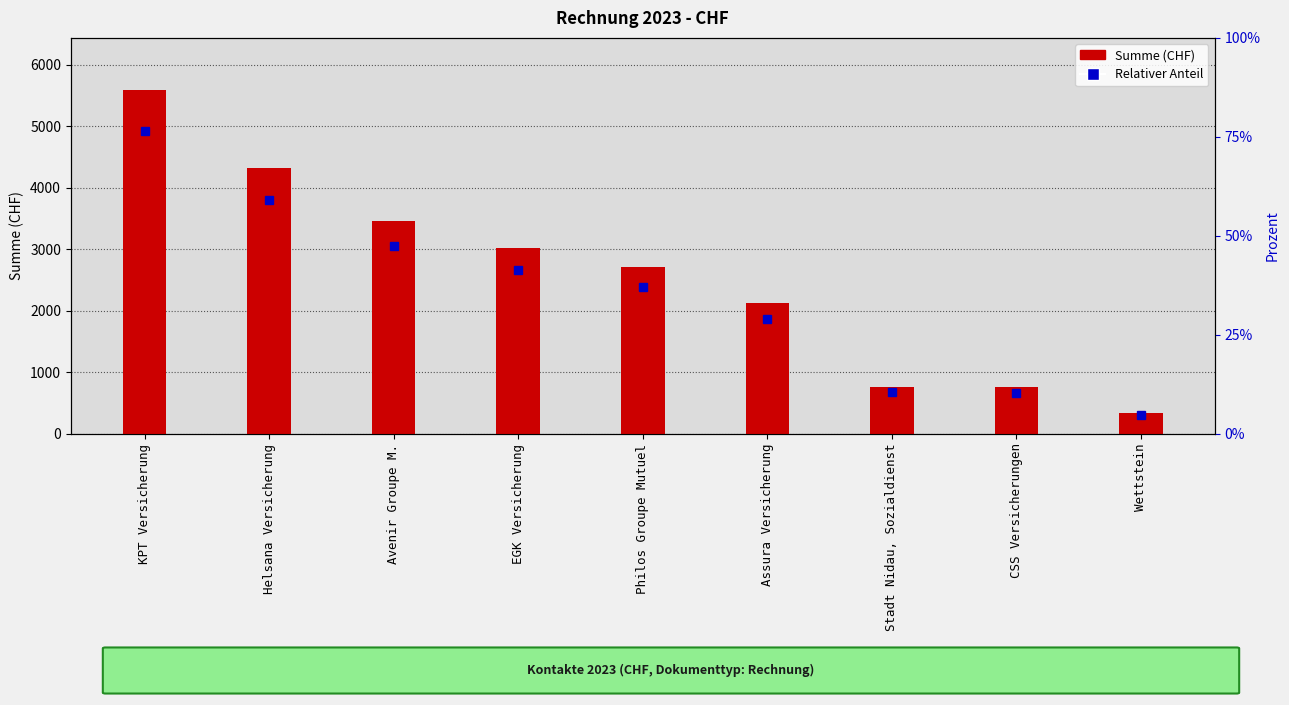

At which category does the chart reach its peak across all series?

KPT Versicherung